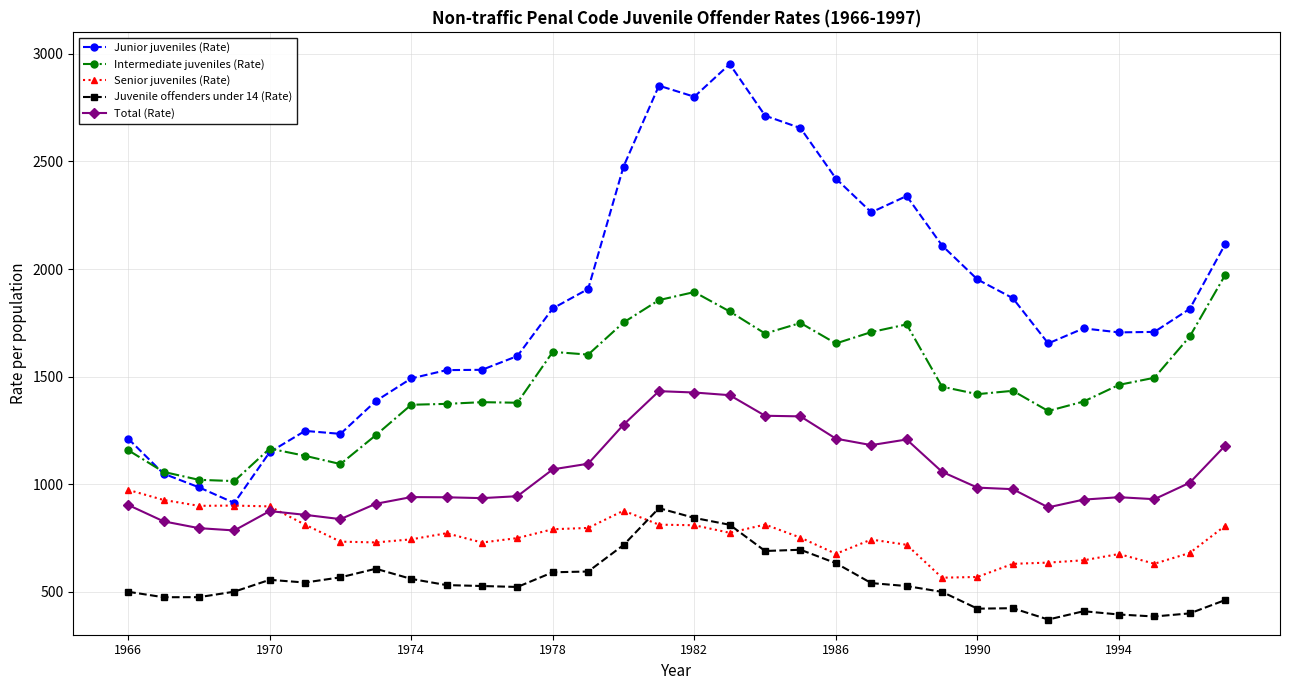

What is the average value of the Juvenile offenders under 14 (Rate) series?

551.5